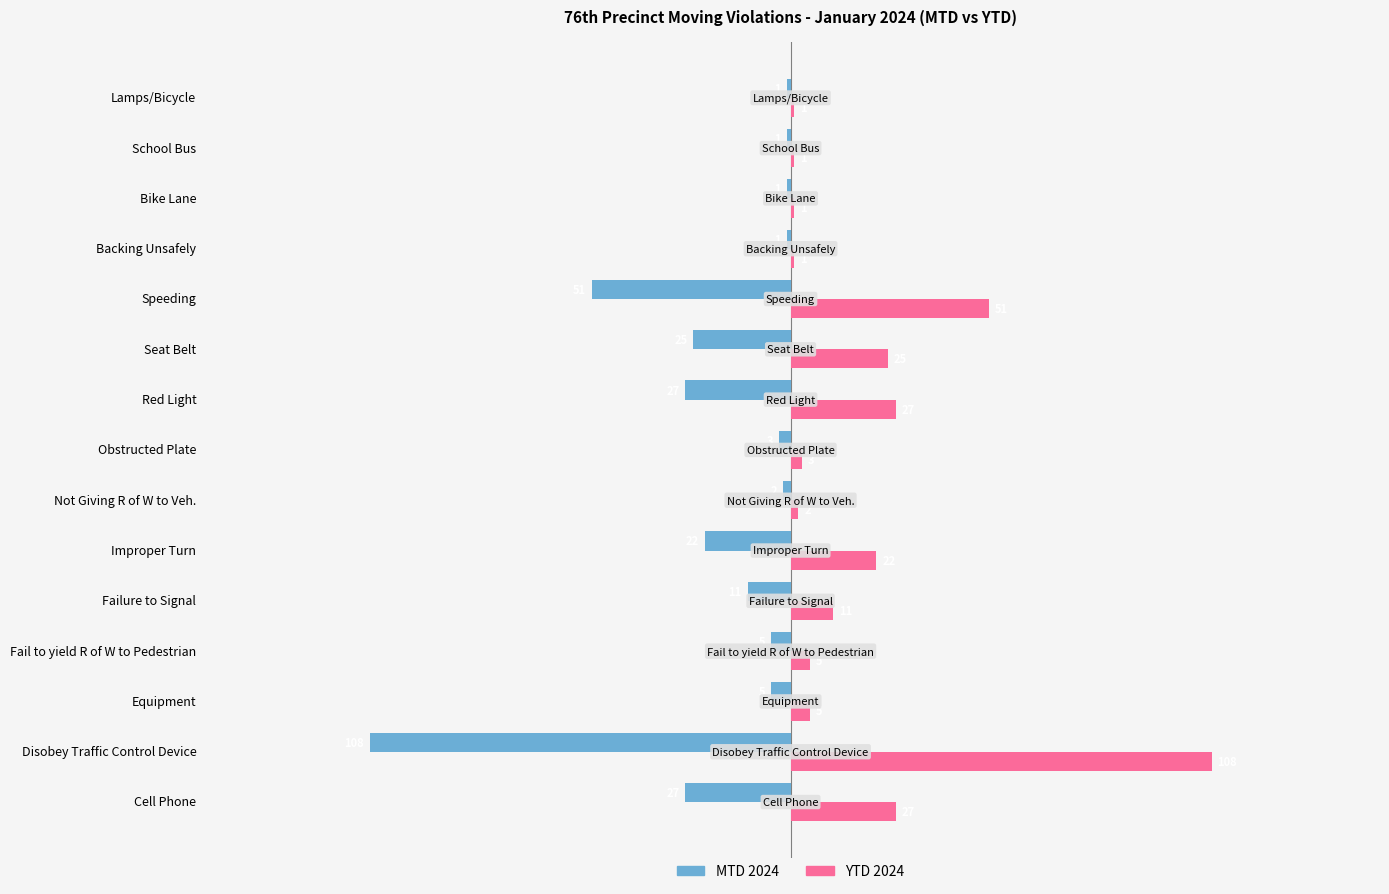

How many values in the MTD 2024 series are below -5?

7